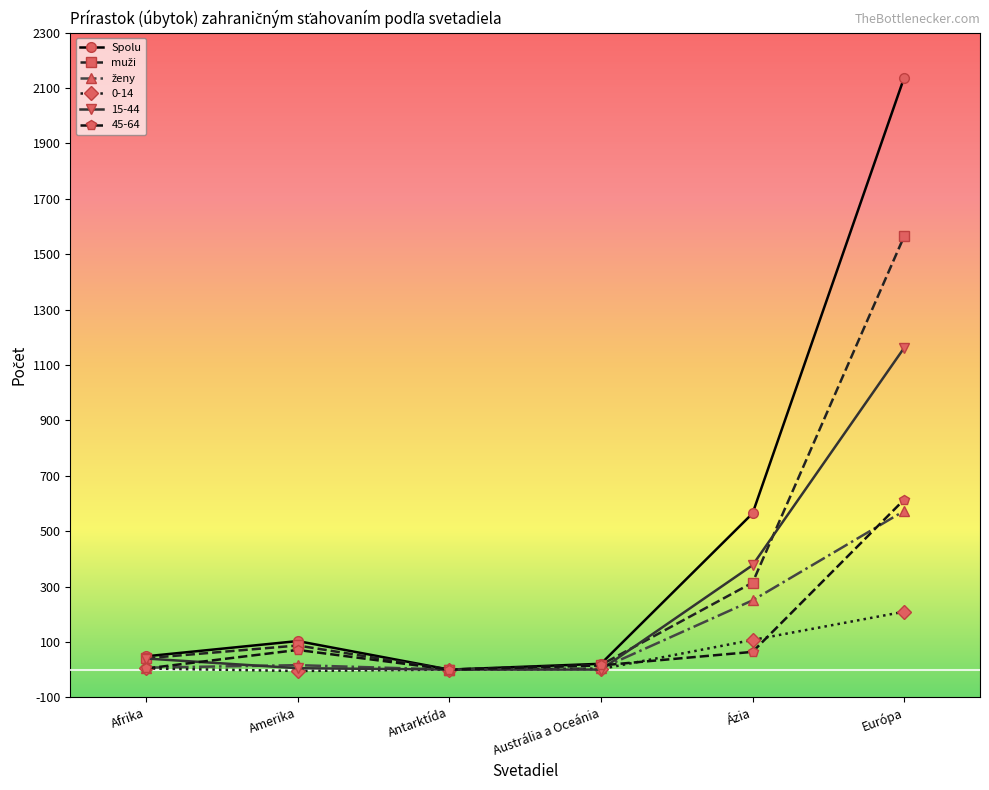

At which category does the chart reach its peak across all series?

Európa